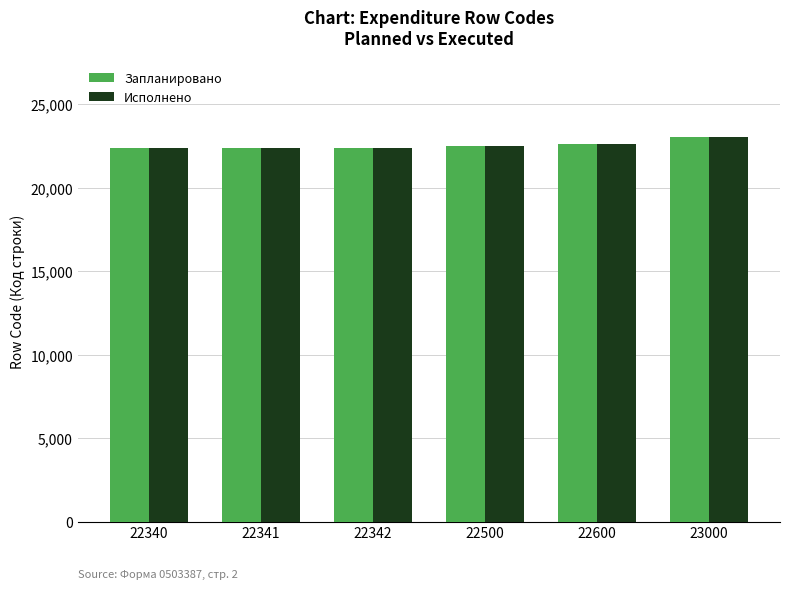

What is the sum of all Запланировано values?

135123